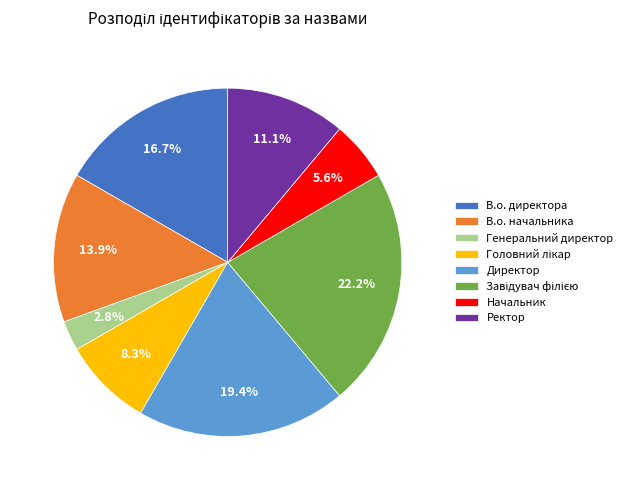

How many segments does this pie chart have?

8